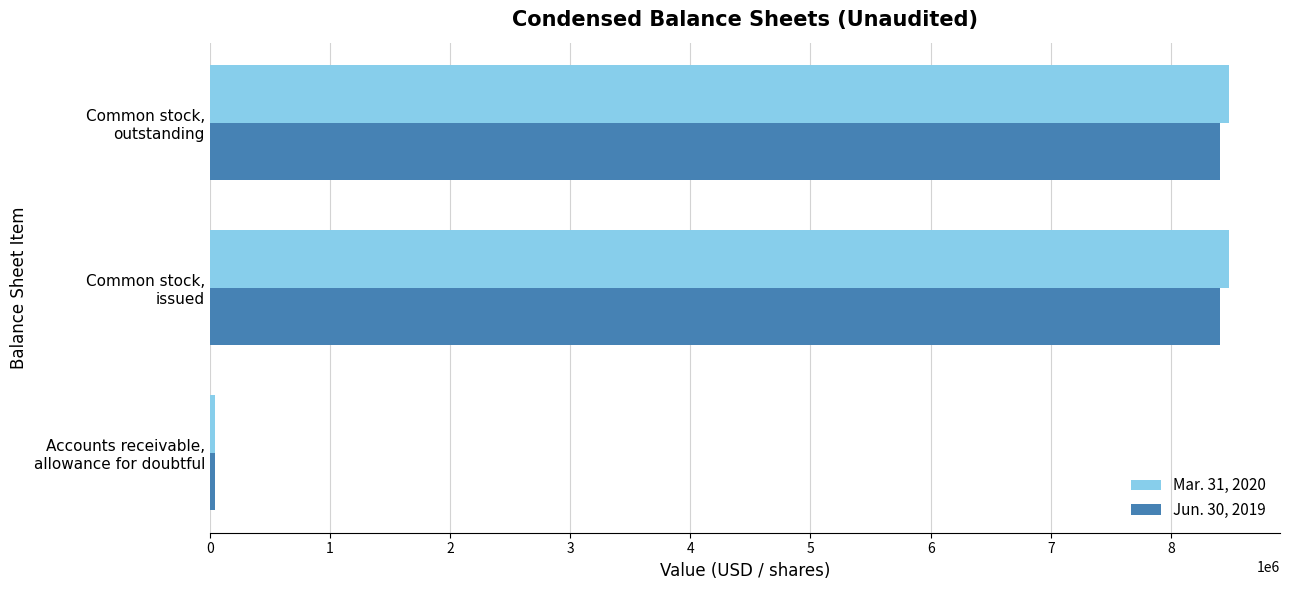

Which series has the largest range (max minus min)?

Mar. 31, 2020